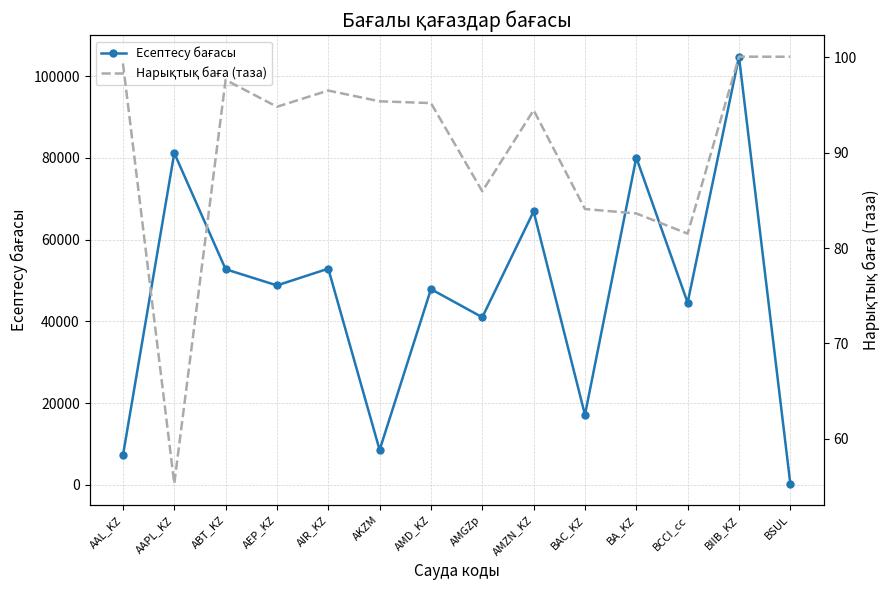

What is the value of the Нарықтық баға (таза) point at the 8th from the left?

85.9